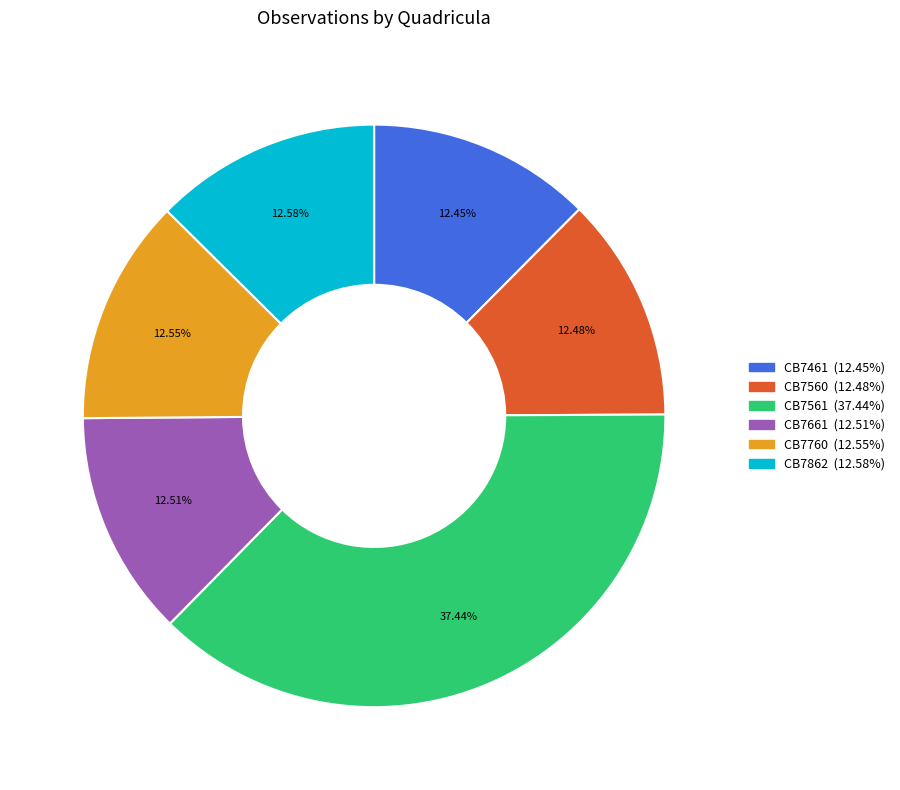

Is there any slice that represents more than half of the pie?

No